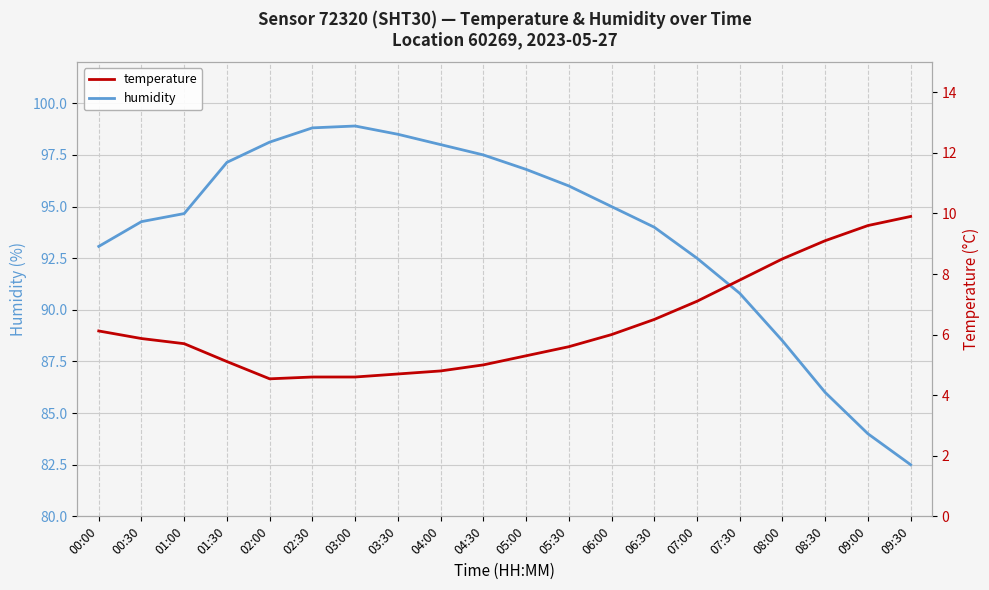

At which category is the sum across all series the highest?

03:00